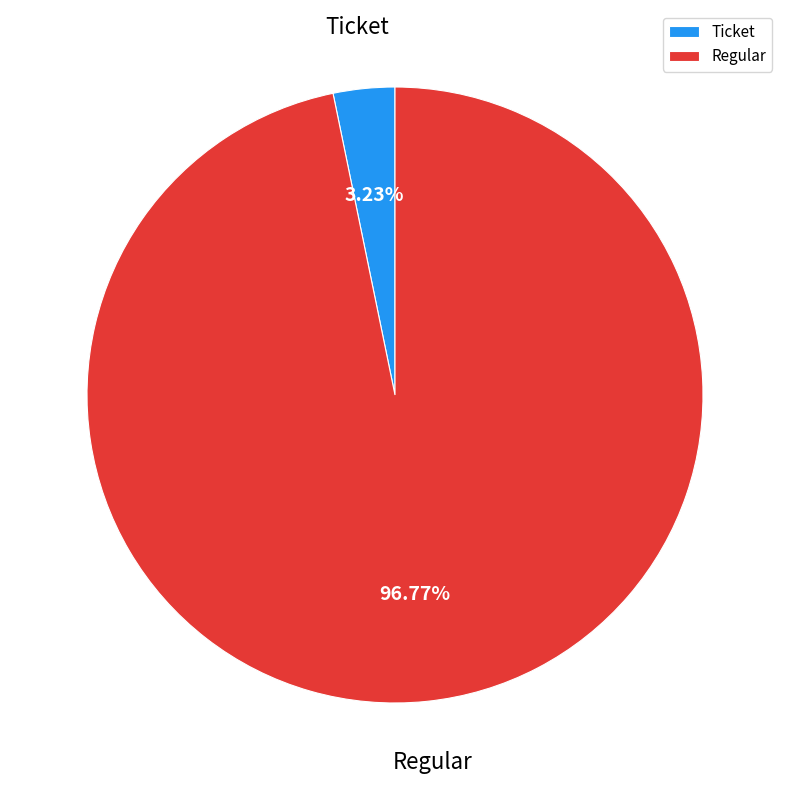

Approximately how many times larger is the value at Regular compared to Ticket?

30.0